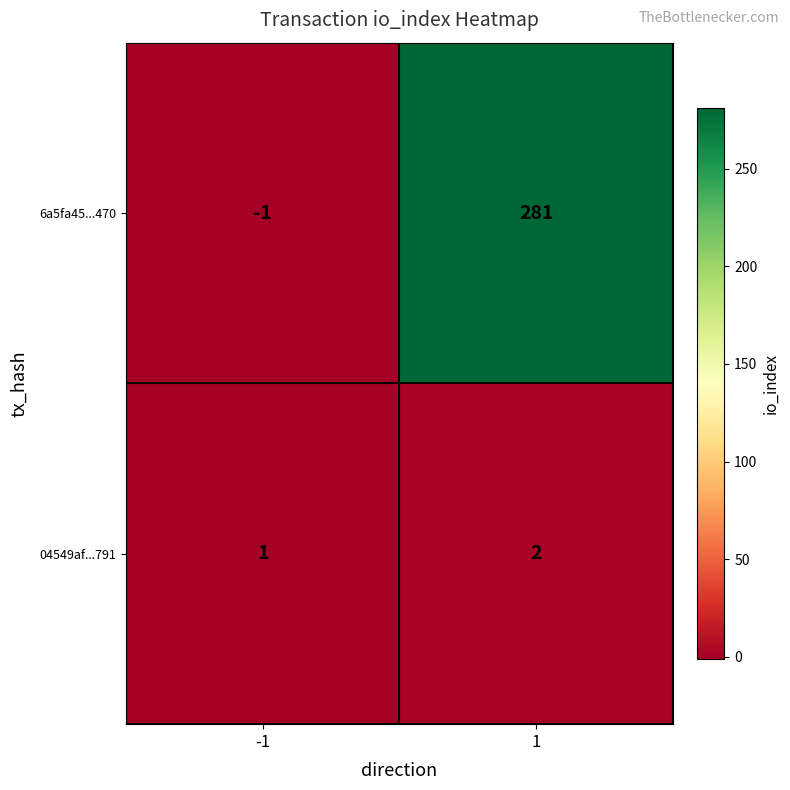

How many data points does each series have?

2